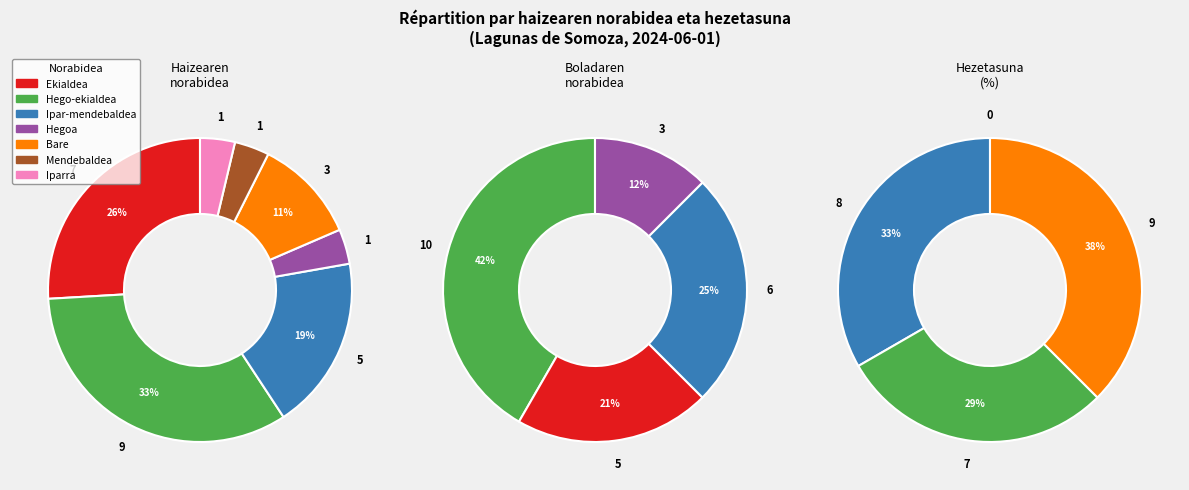

What is the smallest slice in the pie chart?

Hegoa